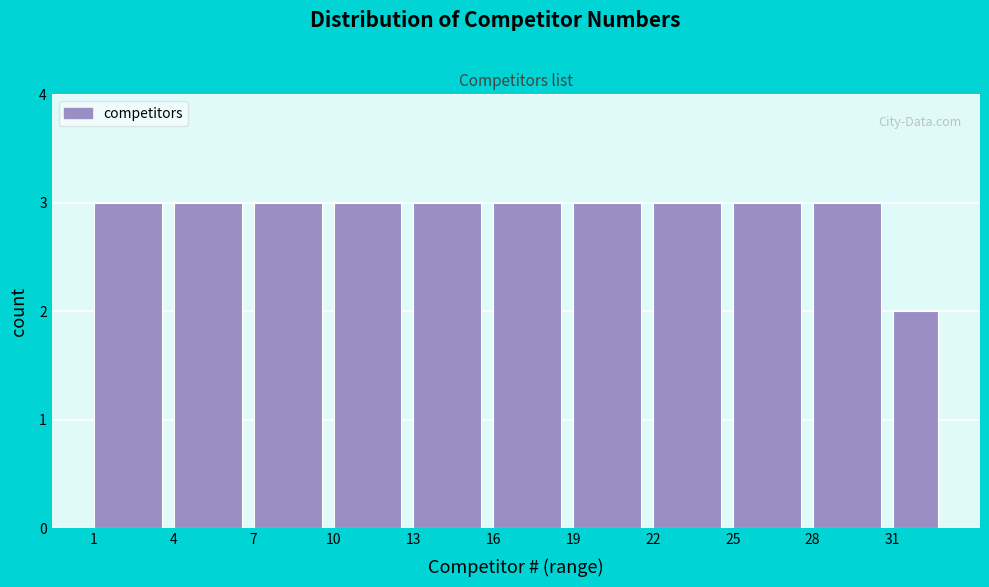

What is the height of the bar covering 1 to 4 on the x-axis? The values are not printed on the chart, so give them approximately, as read against the axis.

3